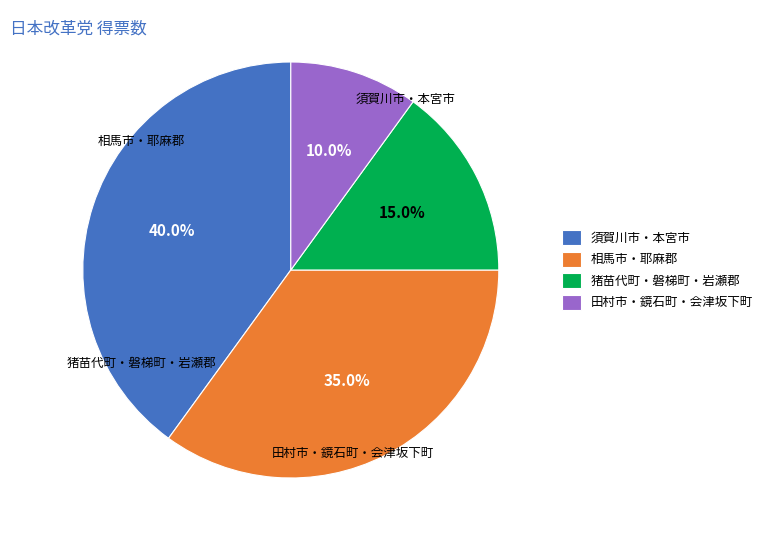

What is the smallest slice in the pie chart?

田村市・鏡石町・会津坂下町